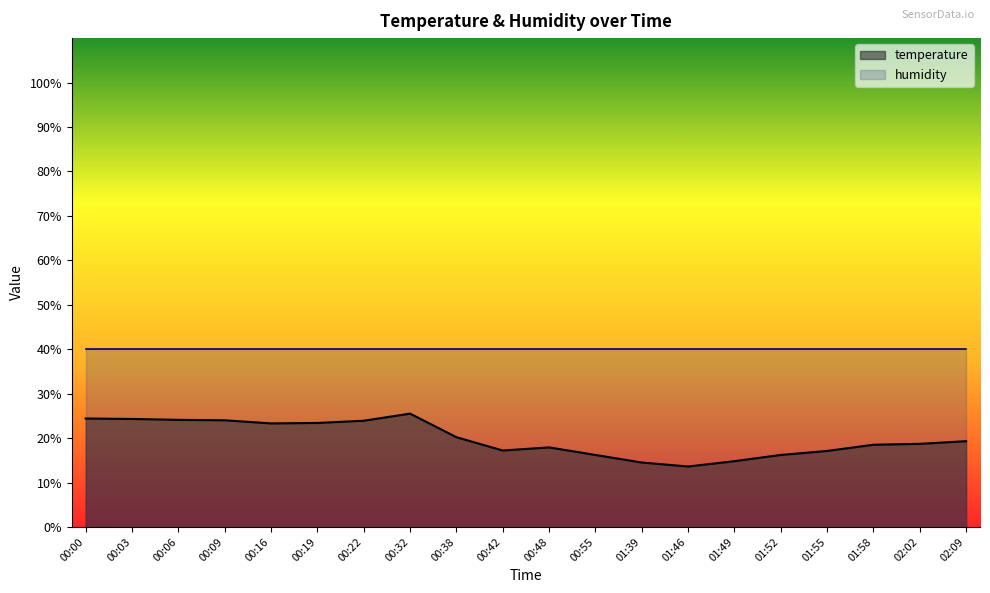

Reading right to left, list all the values displayed in this chart.

02:09=19.3	02:02=18.7	01:58=18.5	01:55=17.1	01:52=16.2	01:49=14.8	01:46=13.6	01:39=14.5	00:55=16.2	00:48=17.9	00:42=17.2	00:38=20.2	00:32=25.5	00:22=23.9	00:19=23.4	00:16=23.3	00:09=24.0	00:06=24.1	00:03=24.3	00:00=24.4